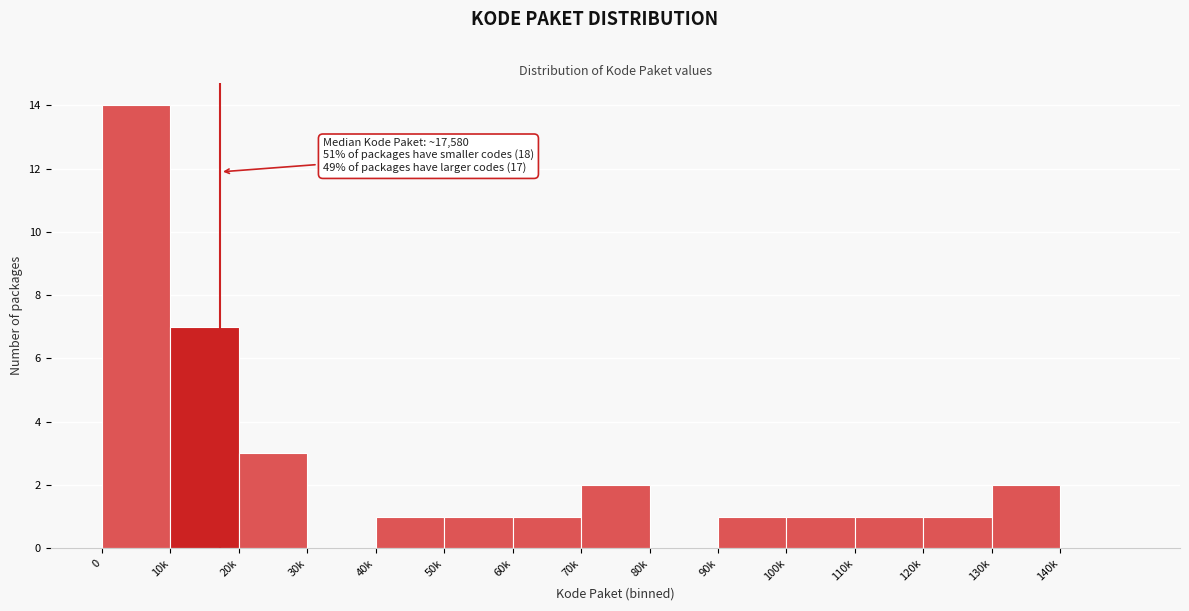

Reading left to right, extract all data points from this chart.

0=14	10k=7	20k=3	30k=0	40k=1	50k=1	60k=1	70k=2	80k=0	90k=1	100k=1	110k=1	120k=1	130k=2	140k=0